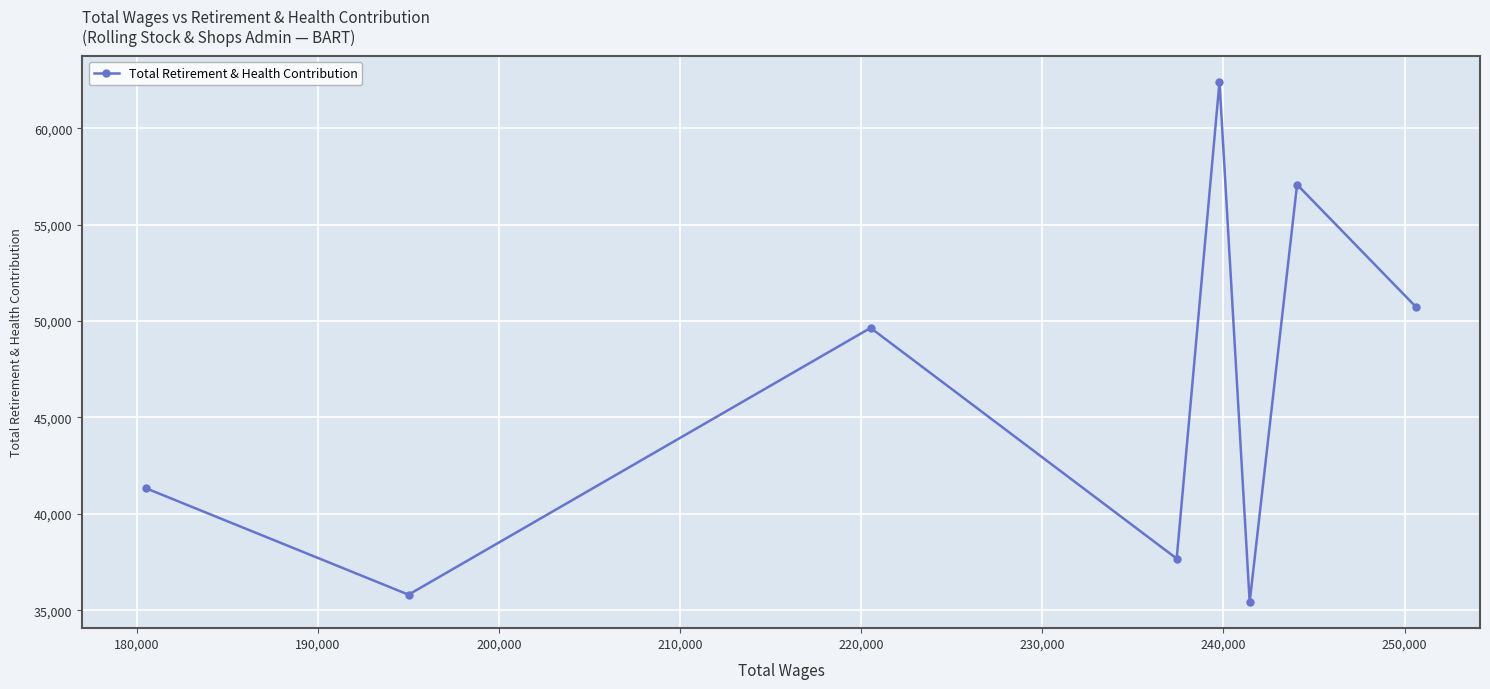

What is the value of the 2nd point from the left?

35802